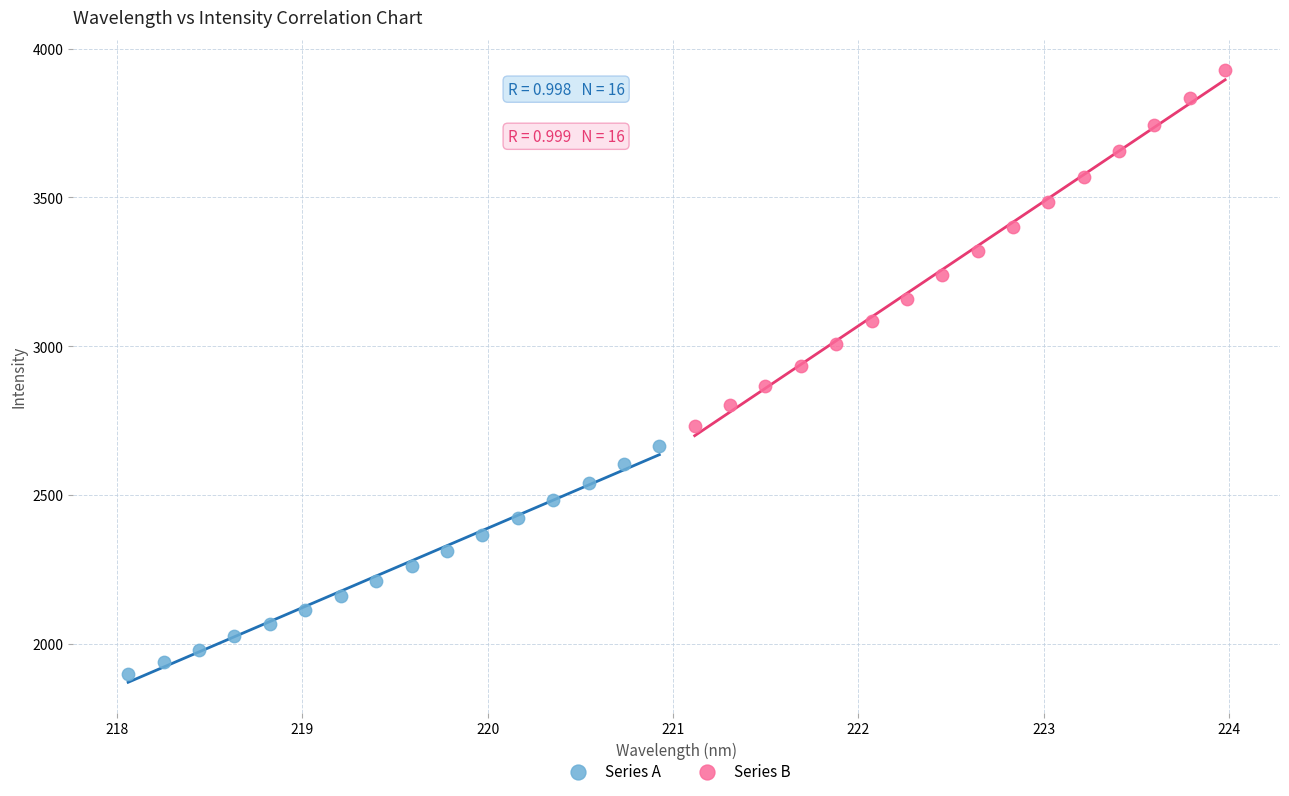

Which series contains the highest Y value?

Series B